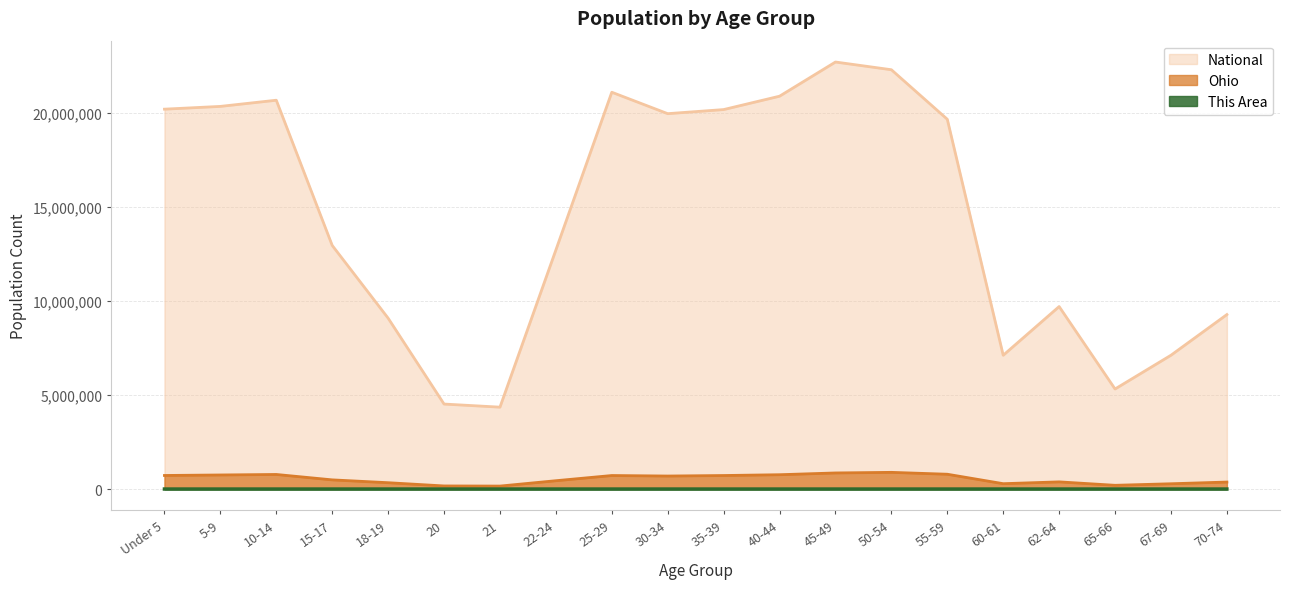

Which series has the largest total across all categories?

National